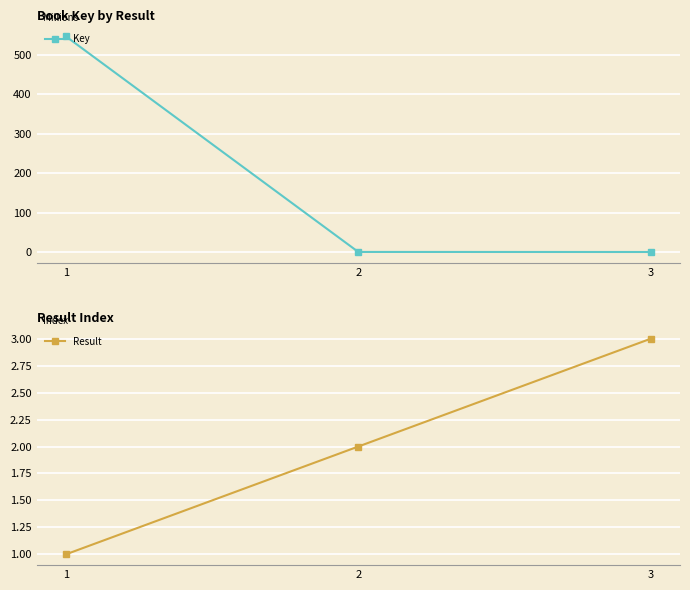

Where does the Key series first go above 1328511?

1